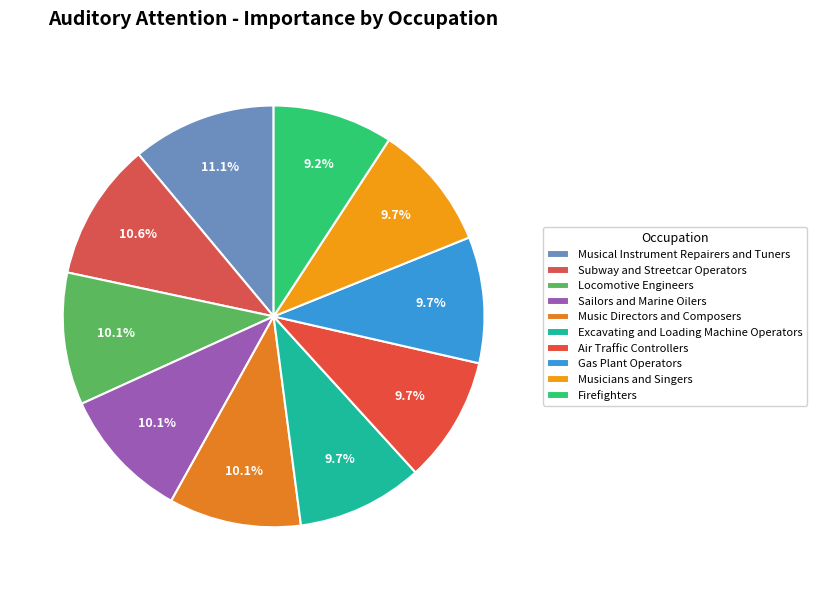

How many slices are in this pie chart?

10